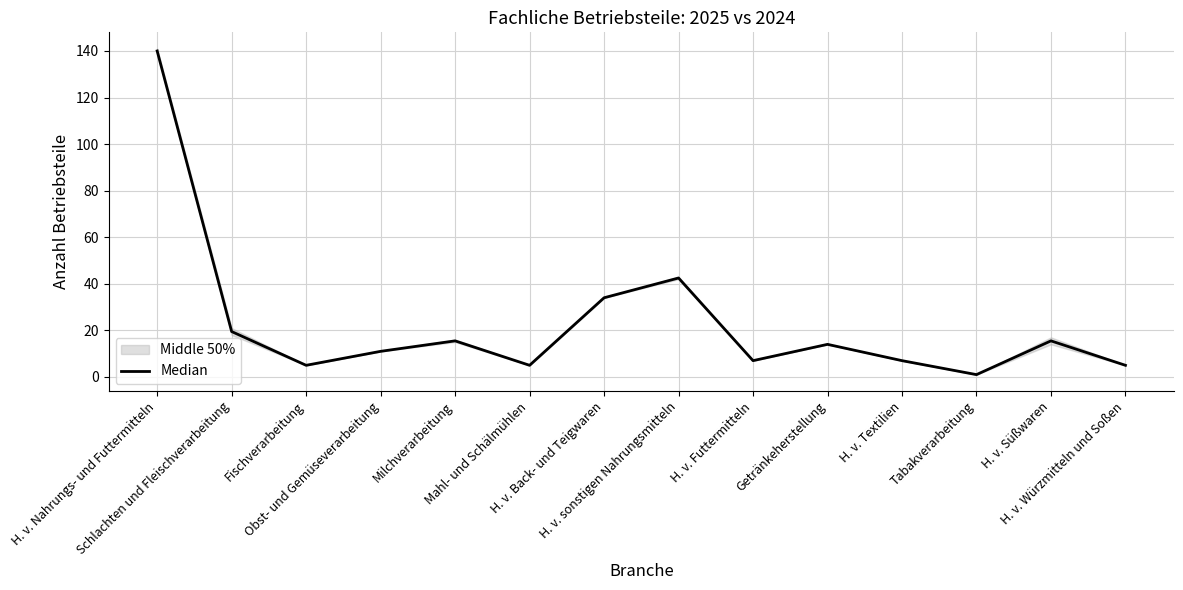

Reading left to right, what are all the values shown in this chart?

H. v. Nahrungs- und Futtermitteln=140.0	Schlachten und Fleischverarbeitung=19.5	Fischverarbeitung=5.0	Obst- und Gemüseverarbeitung=11.0	Milchverarbeitung=15.5	Mahl- und Schälmühlen=5.0	H. v. Back- und Teigwaren=34.0	H. v. sonstigen Nahrungsmitteln=42.5	H. v. Futtermitteln=7.0	Getränkeherstellung=14.0	H. v. Textilien=7.0	Tabakverarbeitung=1.0	H. v. Süßwaren=15.5	H. v. Würzmitteln und Soßen=5.0